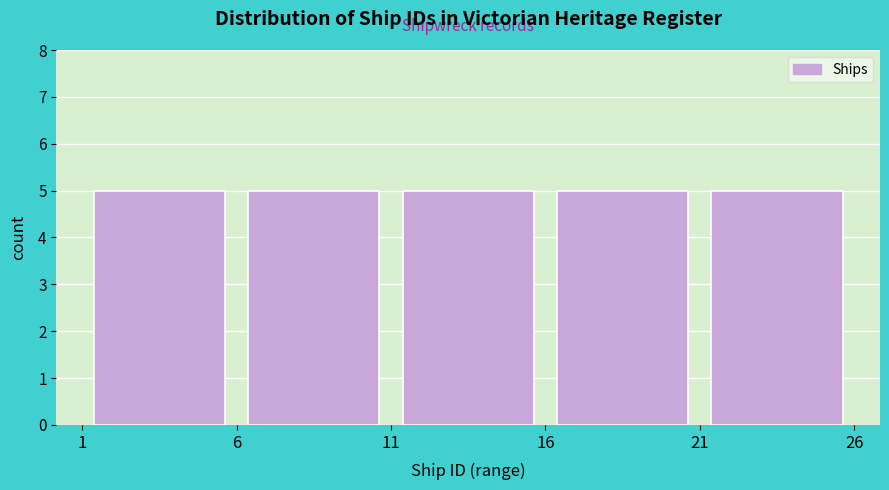

Reading left to right, list every bar in this chart as the range it spans on the x-axis followed by its height. The values are not printed on the chart, so give them approximately, as read against the axis.

1 to 6: 5
6 to 11: 5
11 to 16: 5
16 to 21: 5
21 to 26: 5